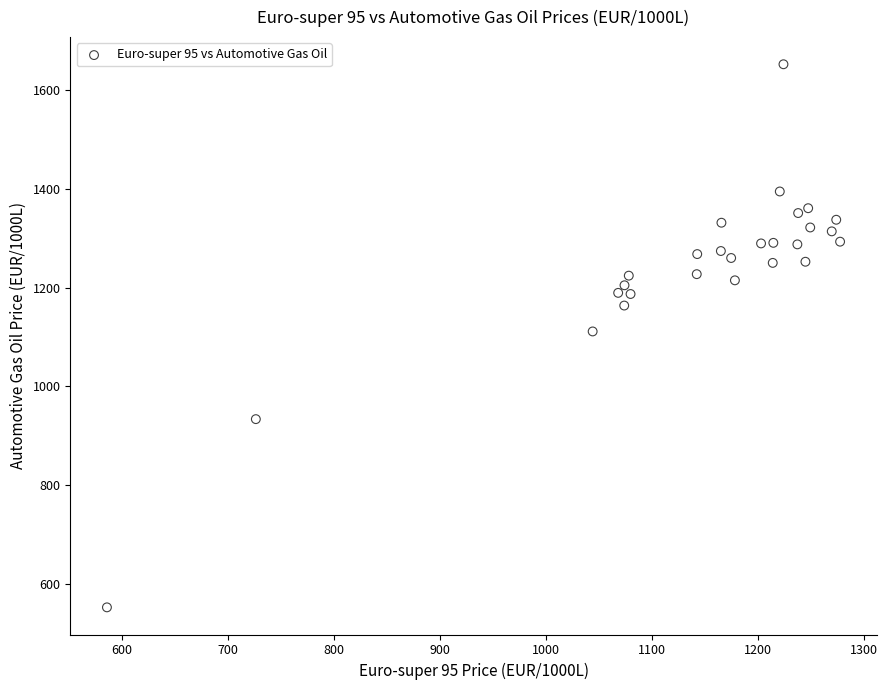

What is the range of X values (max minus min)?

691.0